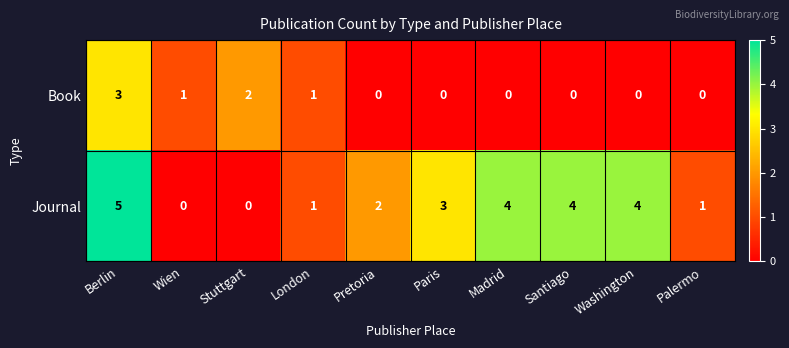

What is the total value across all series at Santiago?

4